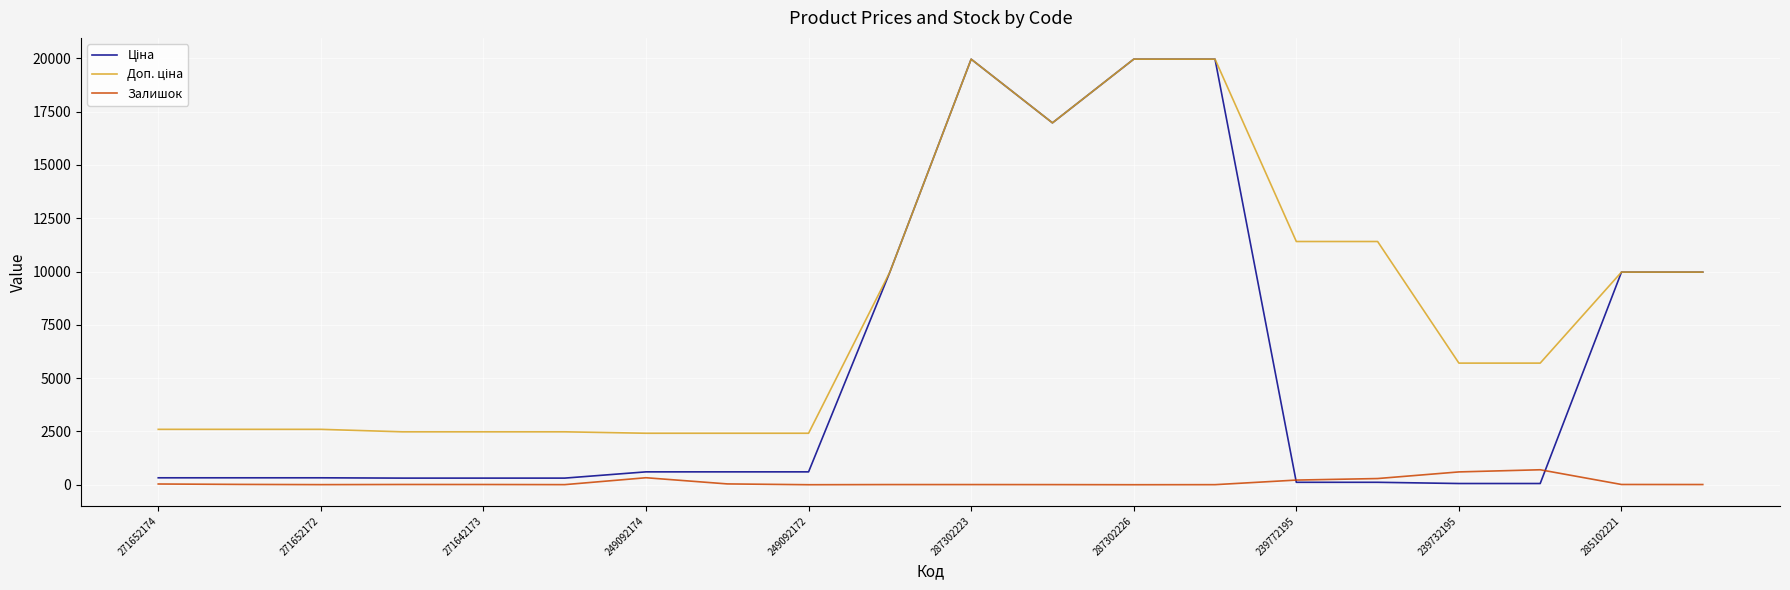

What is the greatest value displayed?

19964.2